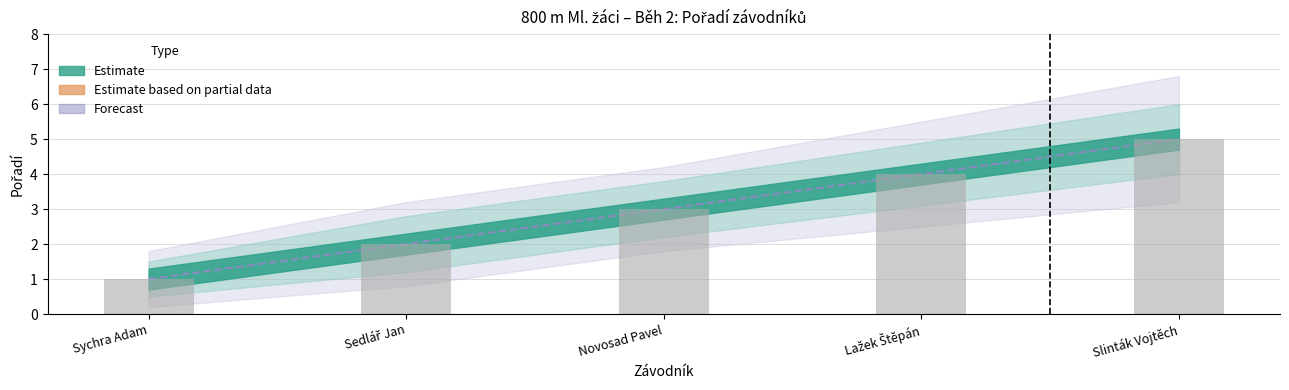

What is the label of the 3rd bar from the left?

Novosad Pavel